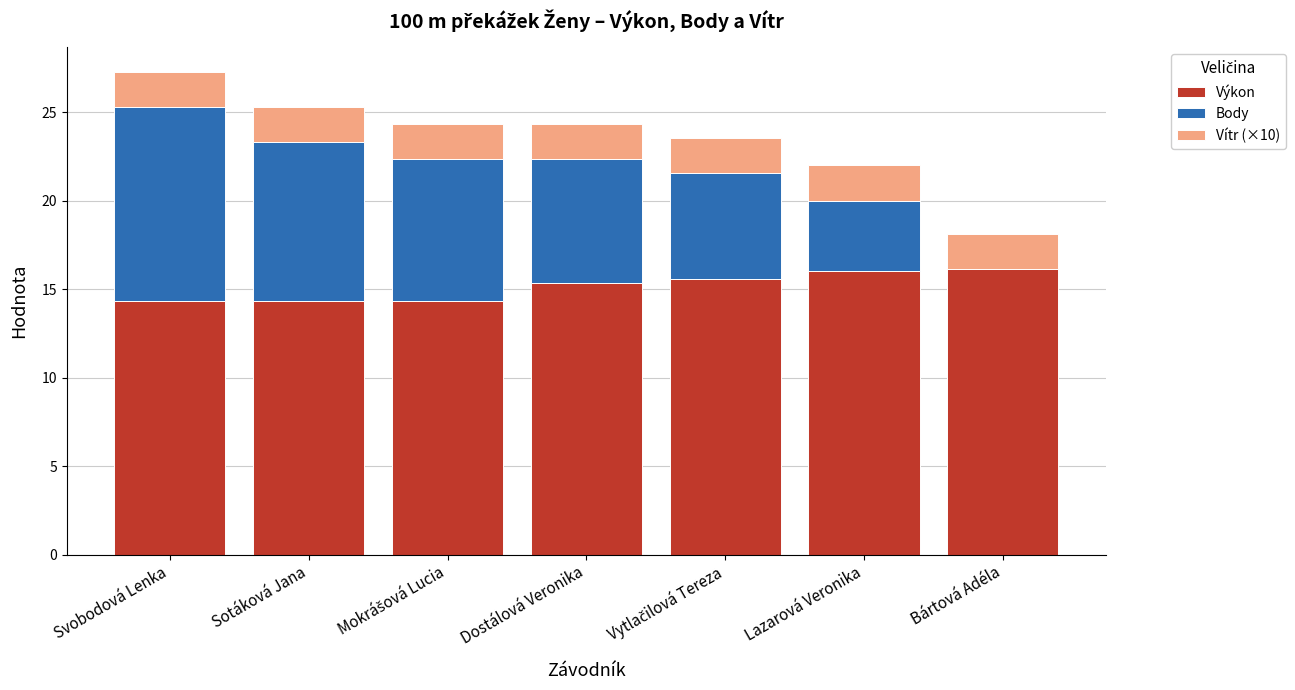

What value does the Výkon series have at Svobodová Lenka?

14.3